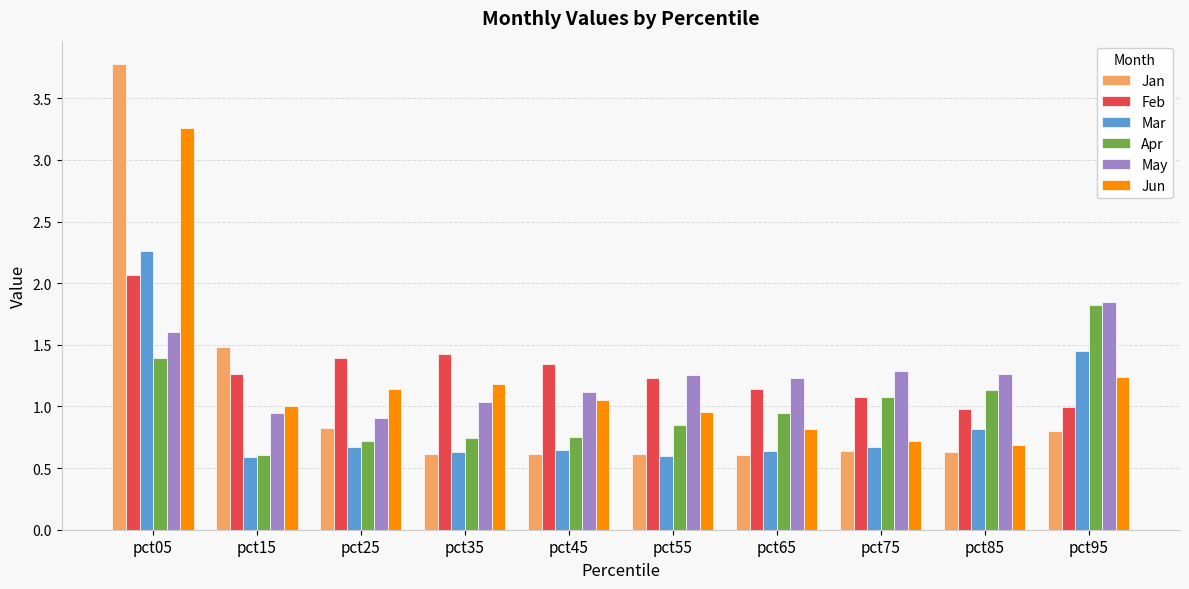

At which category is the sum across all series the highest?

pct05